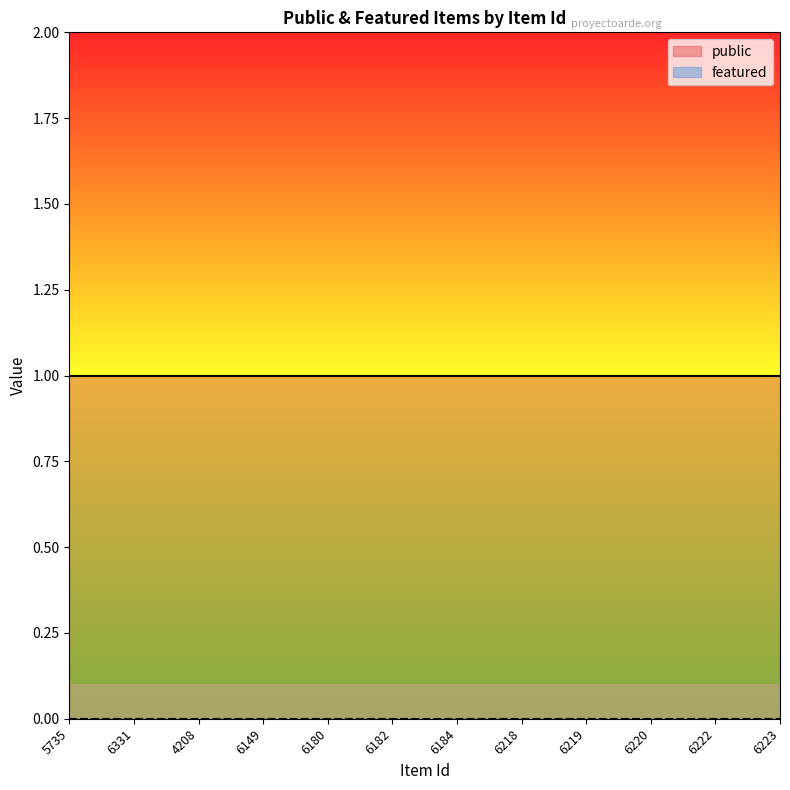

Which series changed the most between 6331 and 6218?

public